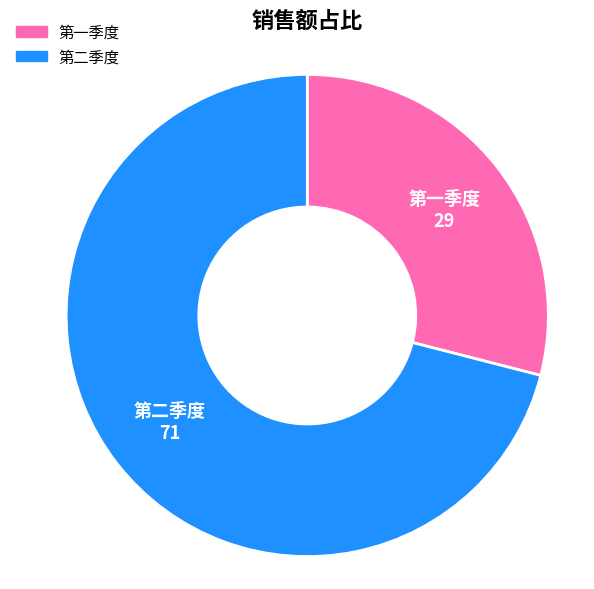

What is the smallest slice in the pie chart?

第一季度